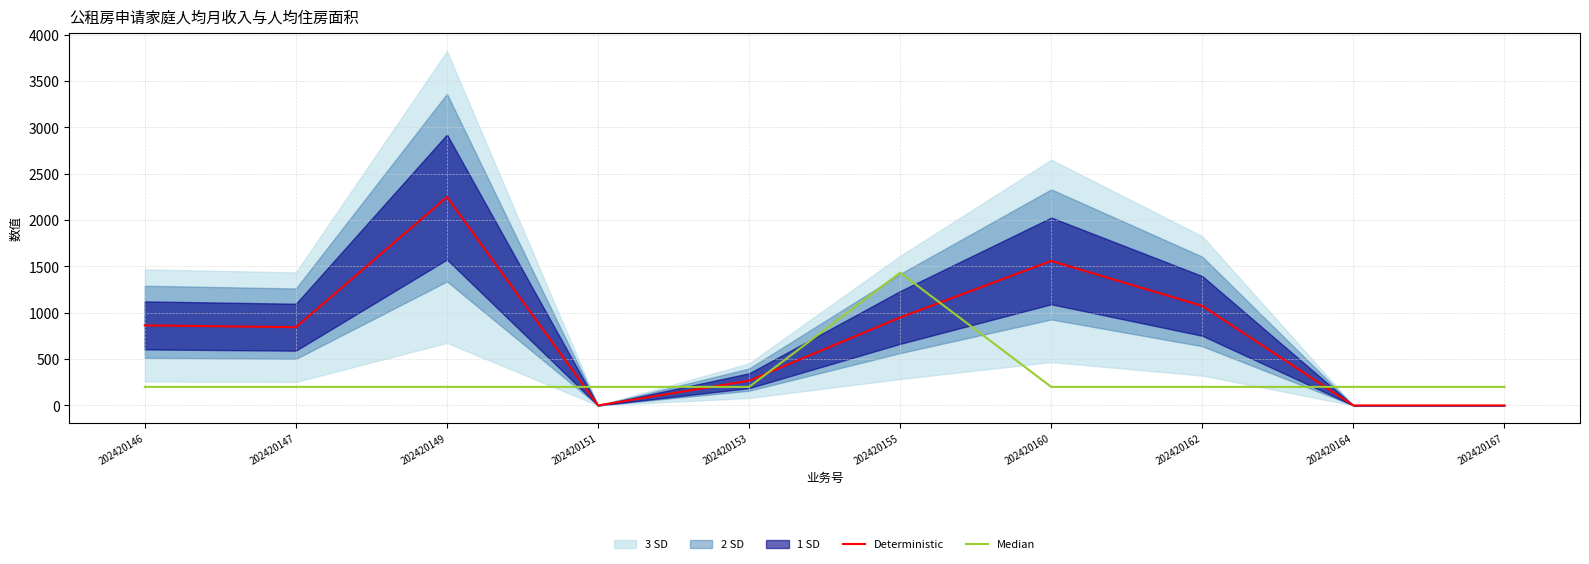

Is the value of Deterministic at 202420149 greater than the value of Median at 202420153?

Yes